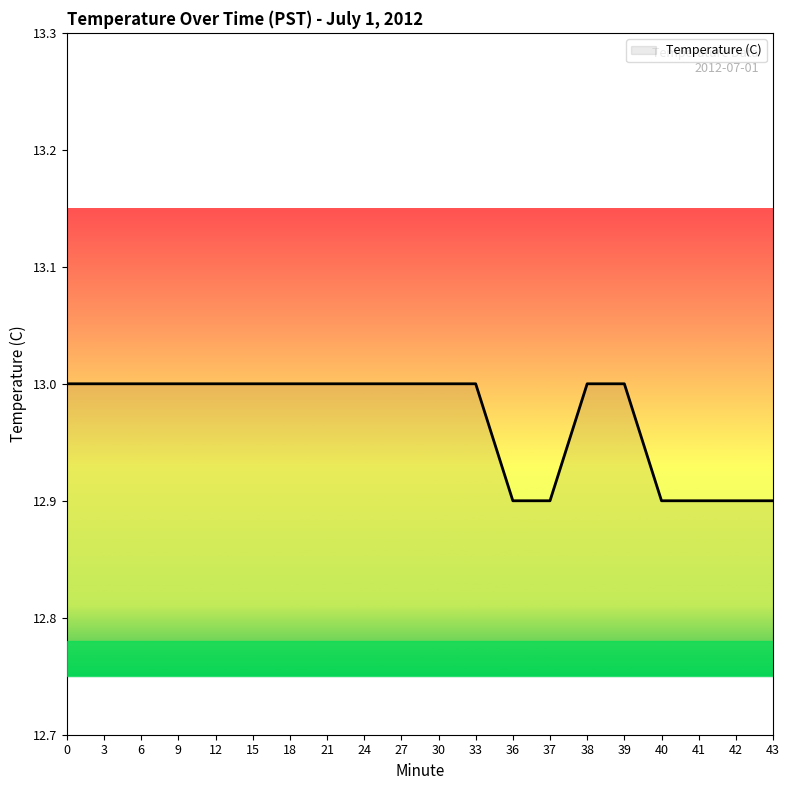

What is the maximum value shown in the chart?

13.0